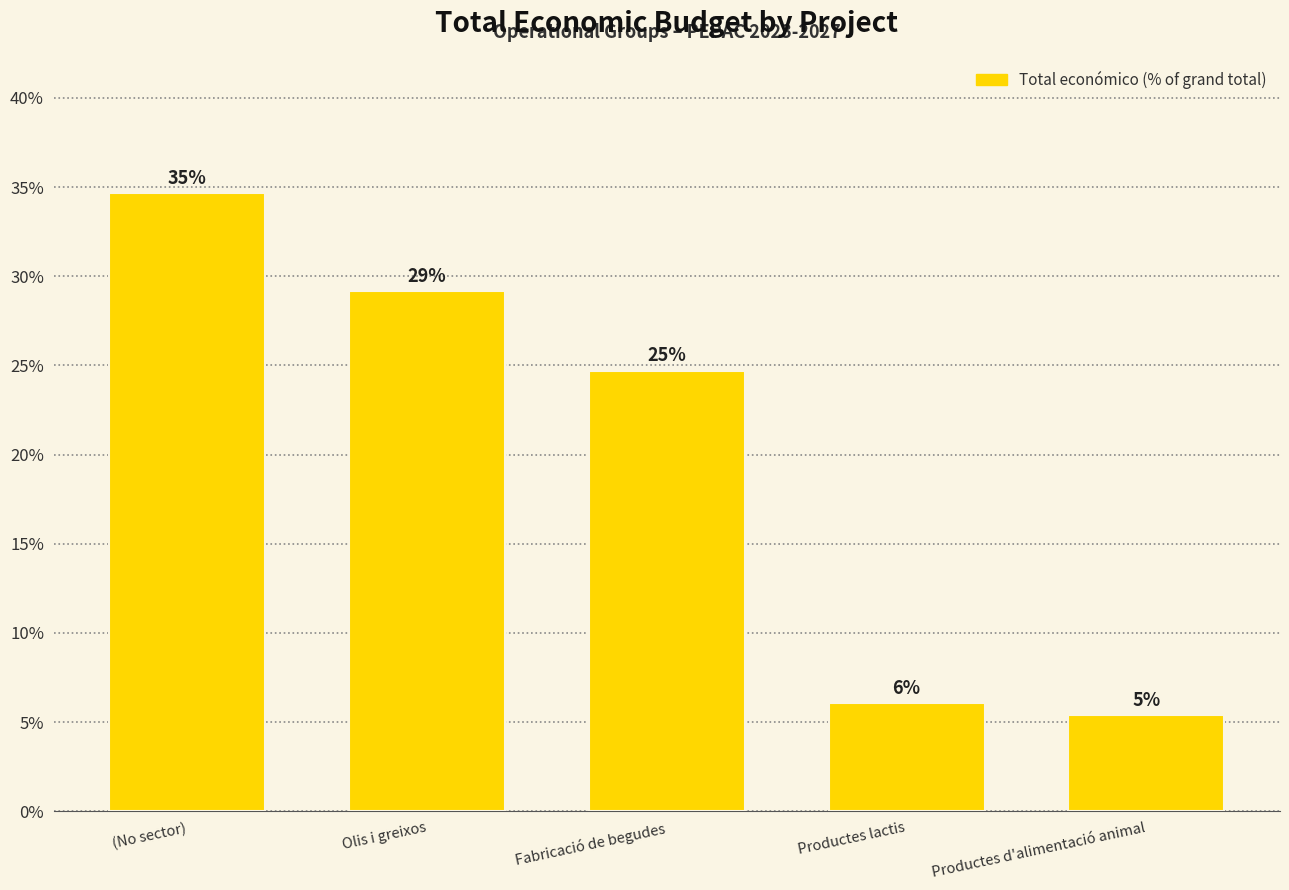

What is the difference between the second highest and second lowest values?

23.1